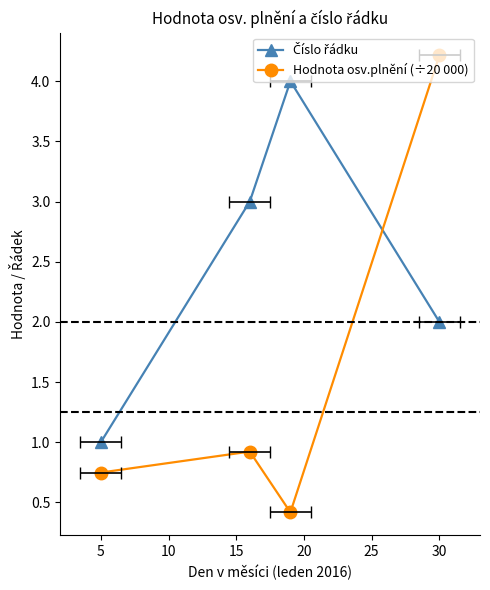

True or false: Číslo řádku has more than 0 interior local peaks.

True